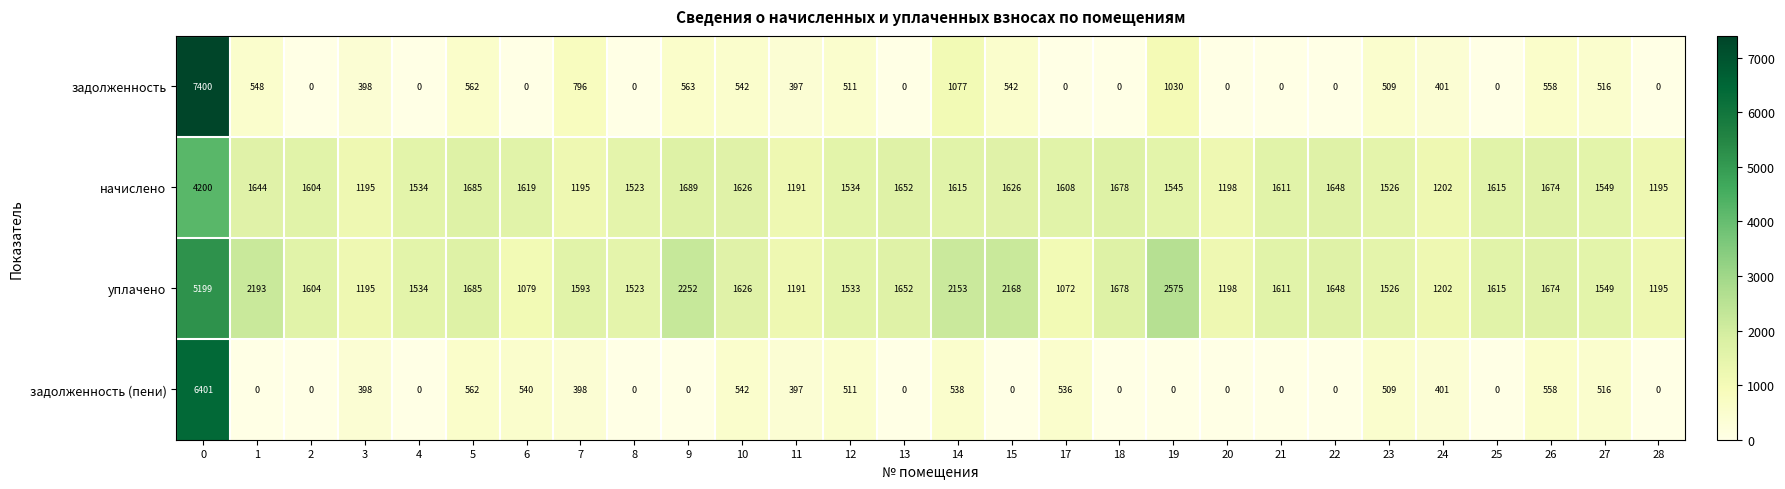

What is the sum of all задолженность values?

16350